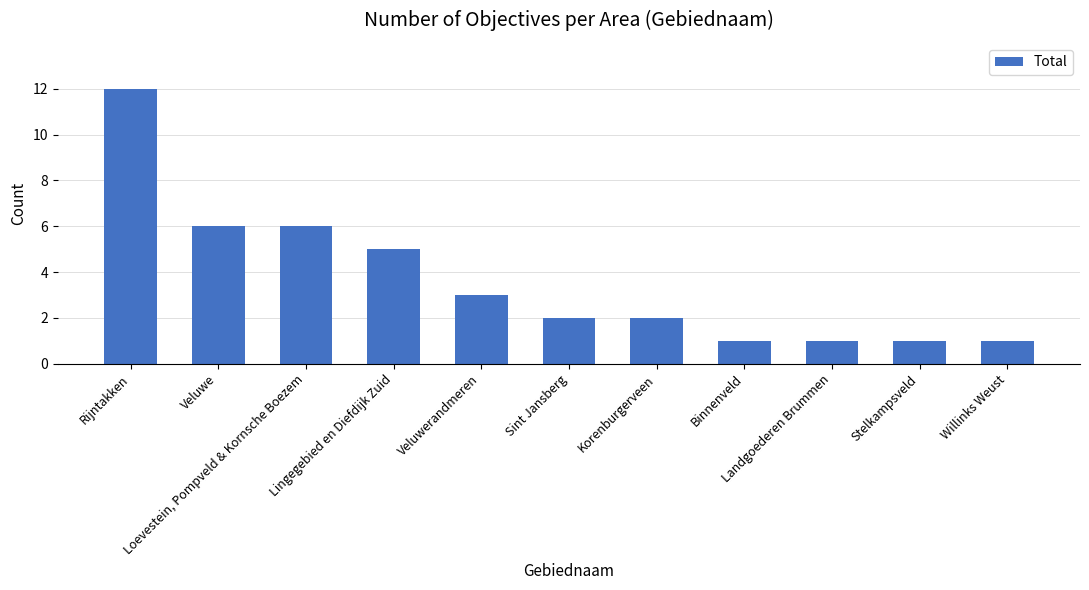

The chart shows a value of 2 at Sint Jansberg. True or false?

True